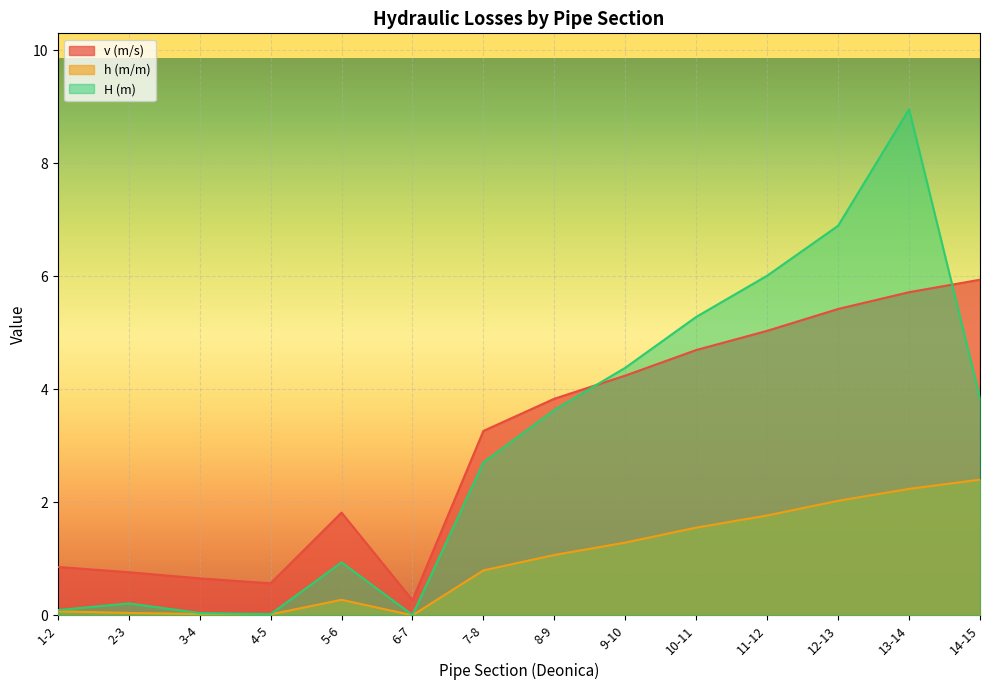

True or false: h (m/m) and H (m) intersect in this chart.

False